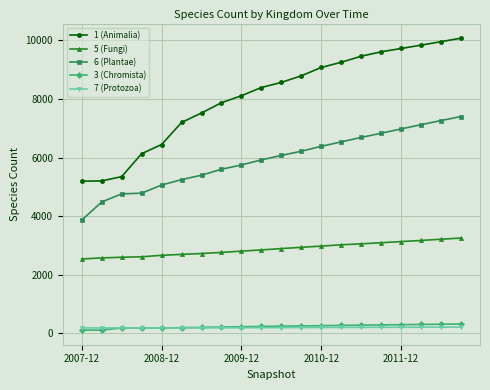

What is the maximum value shown in the chart?

10080